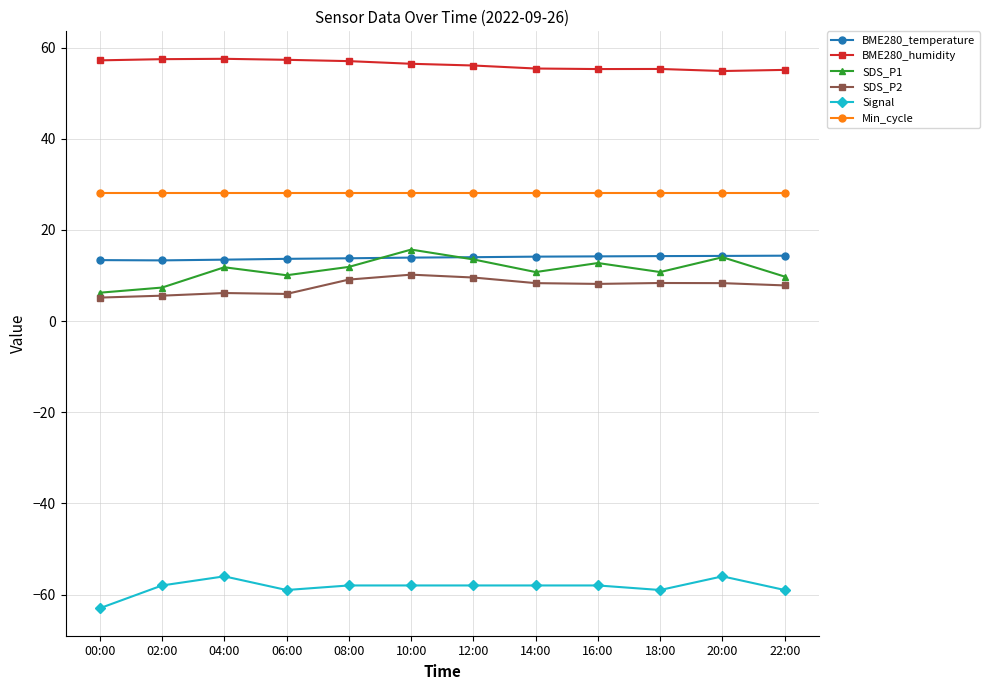

Count the number of categories in the chart.

12